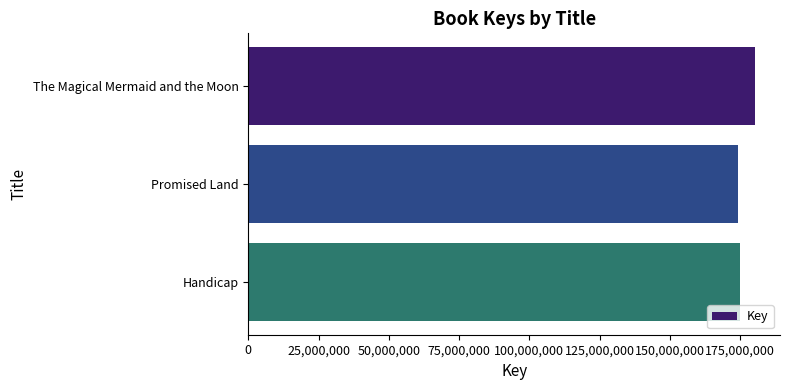

At which label is the value closest to 177168069?

Handicap